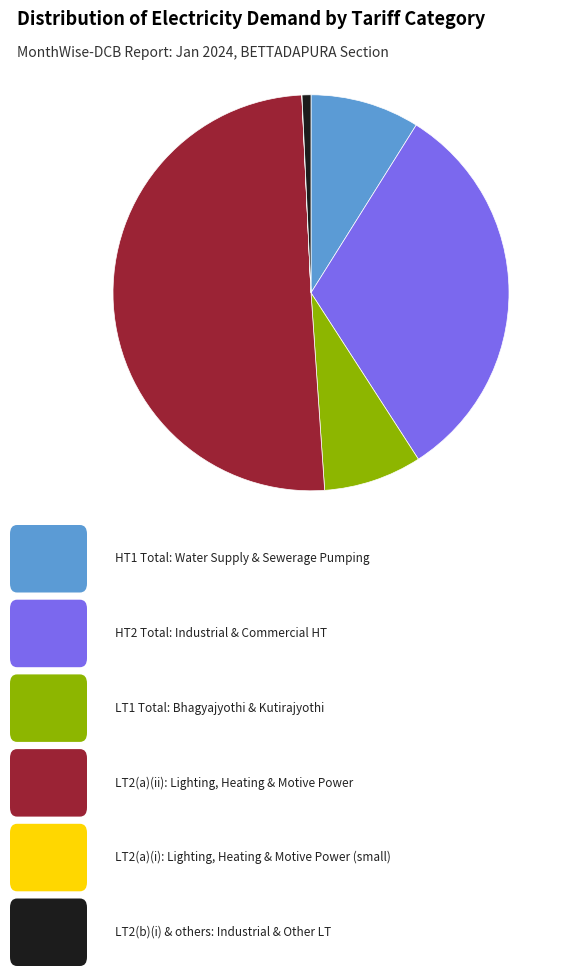

Which slice is the largest?

LT2(a)(ii)